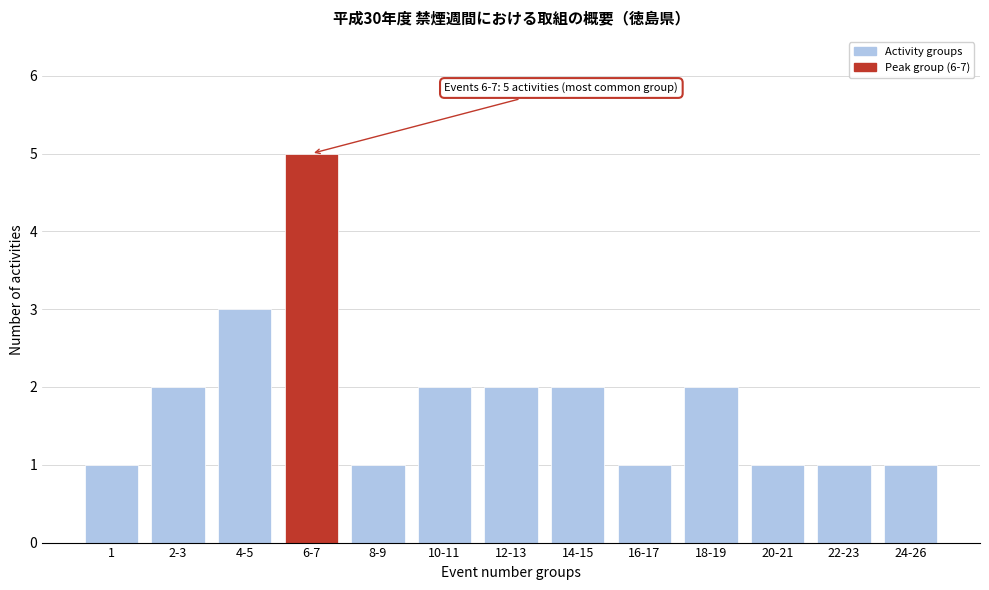

Reading right to left, transcribe all the data shown in this chart.

24-26=1	22-23=1	20-21=1	18-19=2	16-17=1	14-15=2	12-13=2	10-11=2	8-9=1	6-7=5	4-5=3	2-3=2	1=1